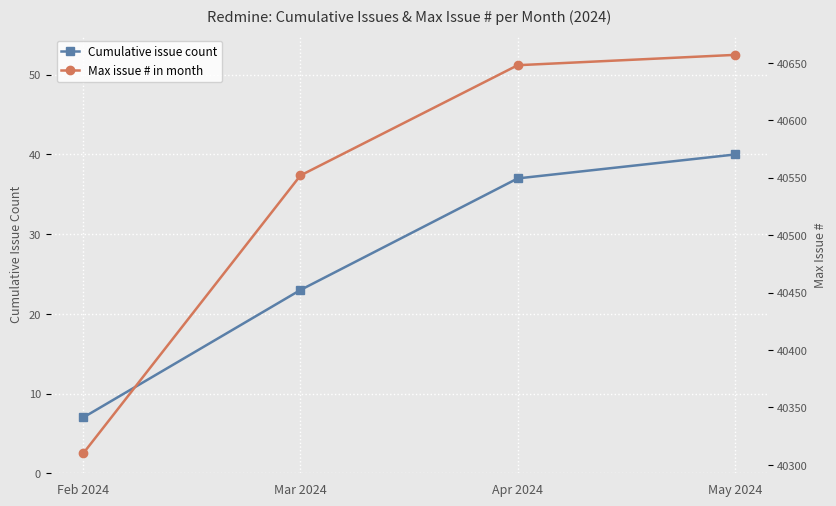

What is the approximate value of Max issue # in month at Mar 2024?

40552